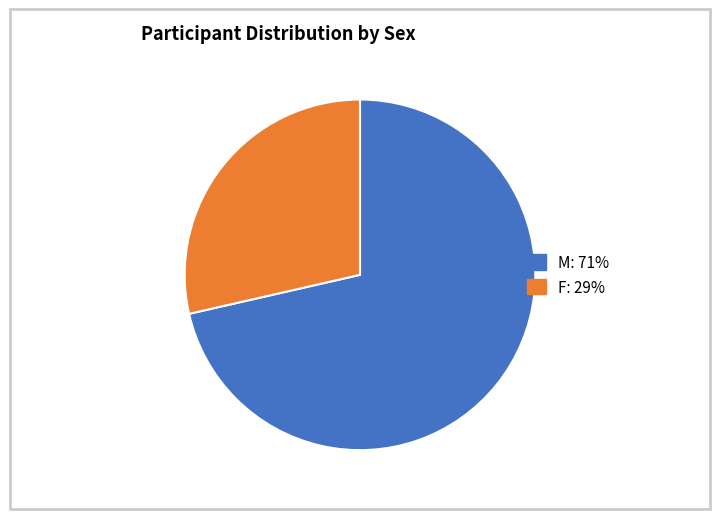

Is there a majority slice in this chart?

Yes